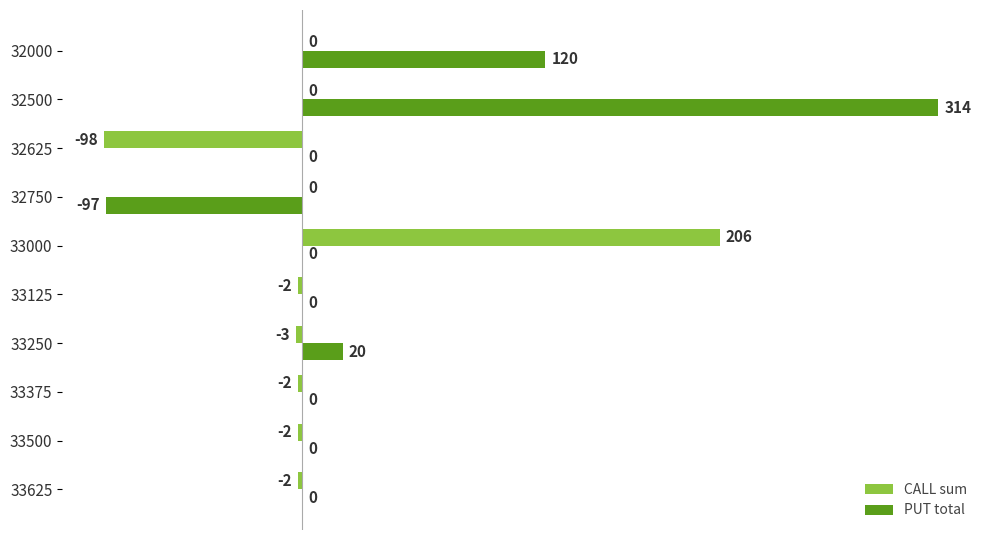

What is the highest value of the CALL sum series?

206